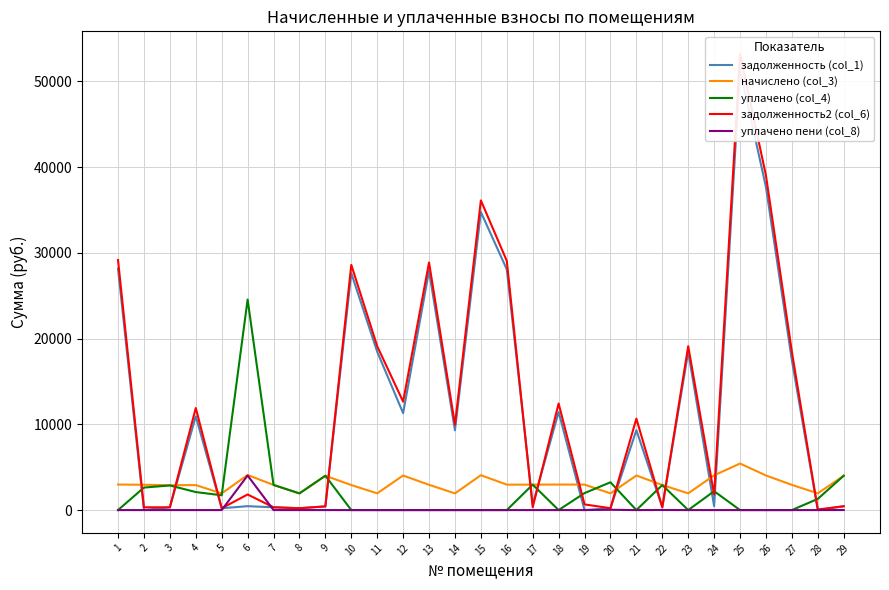

In уплачено пени (col_8), how many points are lower than both neighbors (excluding endpoints)?

1